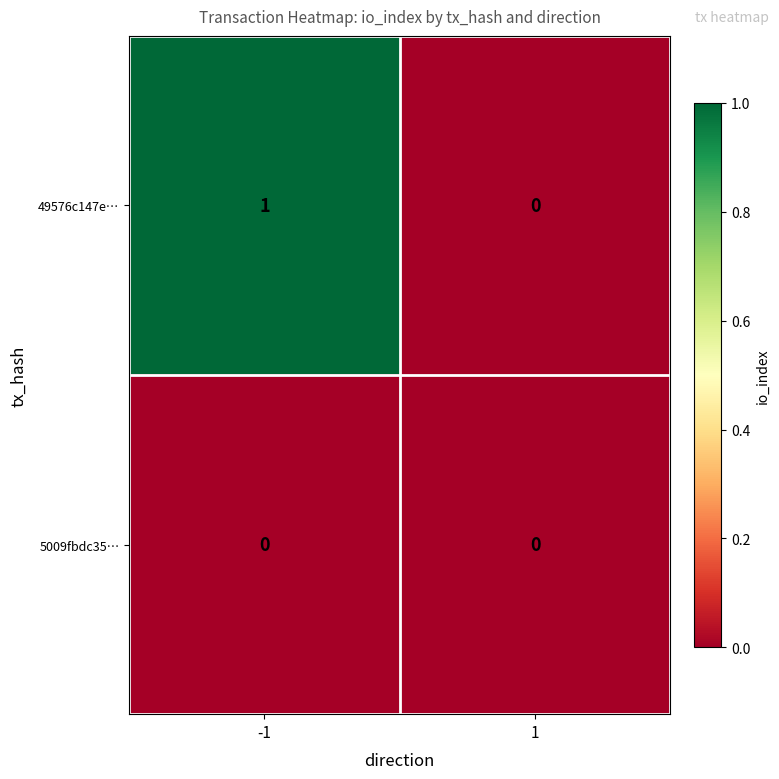

Which series has the largest total across all categories?

49576c147e…